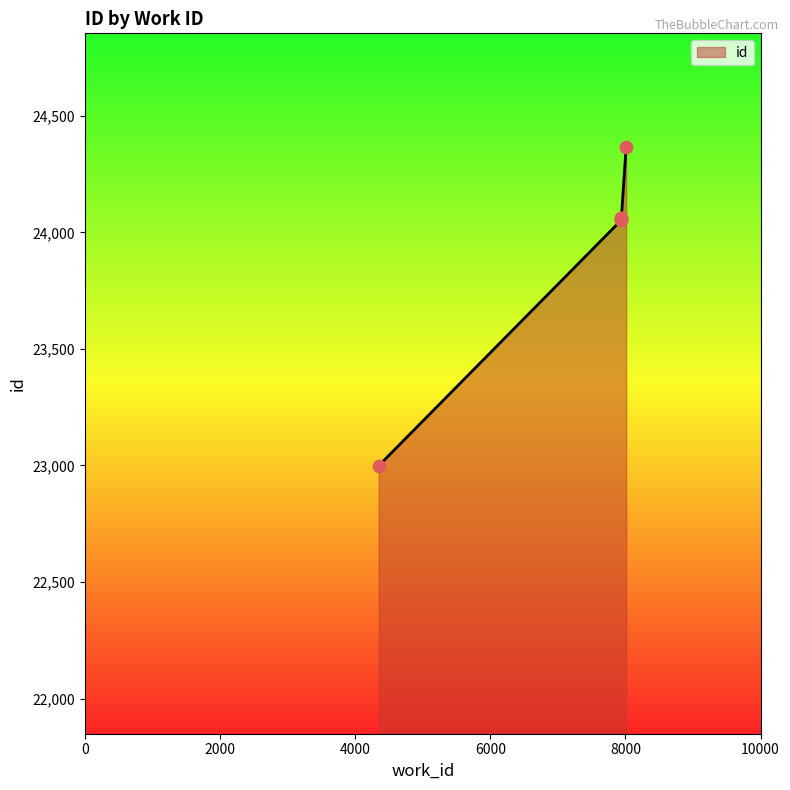

What is the ratio of the value at 7939 to the value at 7938?

1.0